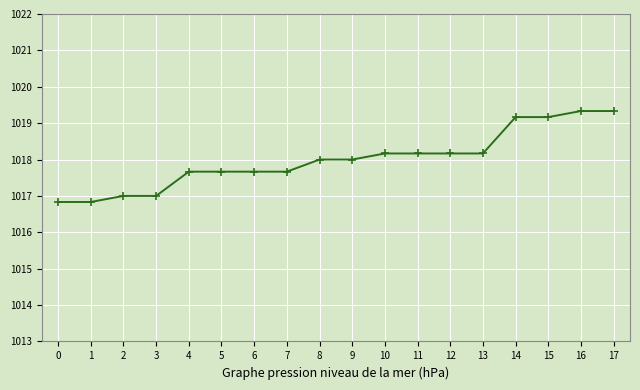

What is the maximum value shown in the chart?

1019.3